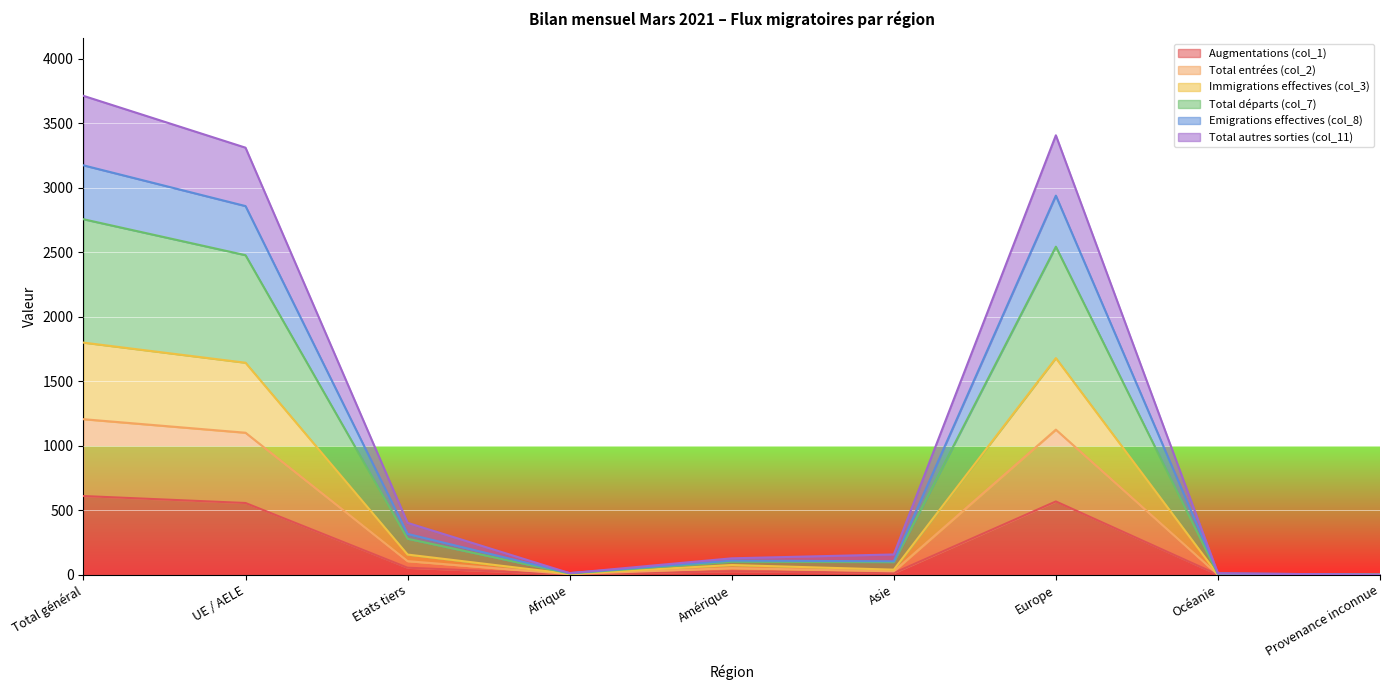

True or false: Total départs (col_7) and Emigrations effectives (col_8) cross at least once.

False